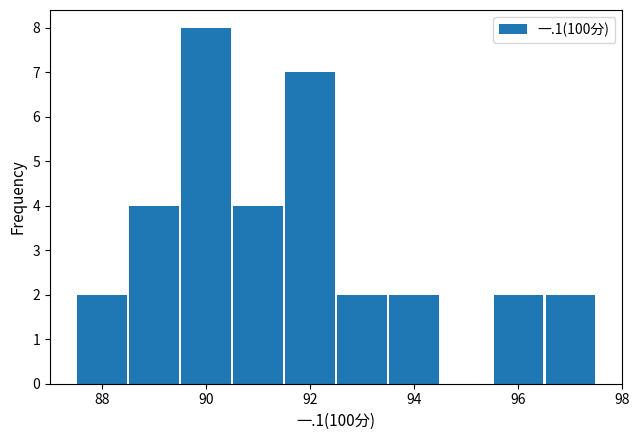

What is the height of the bar covering 89.5 to 90.5 on the x-axis? Neither the bar edges nor the heights are printed on the chart, so give them approximately, as read against the axes.

8